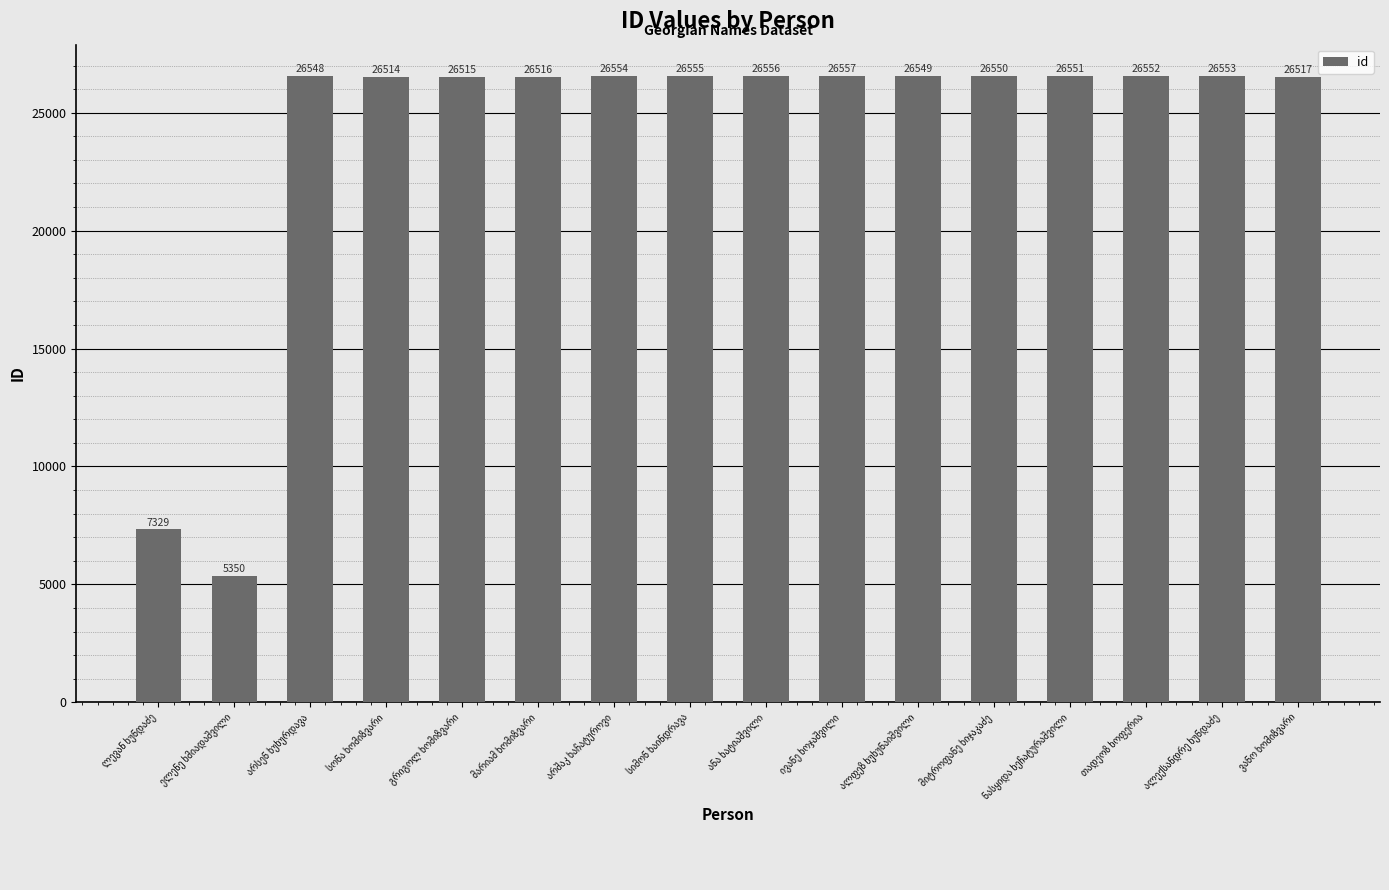

What is the value of the 3rd bar from the left?

26548